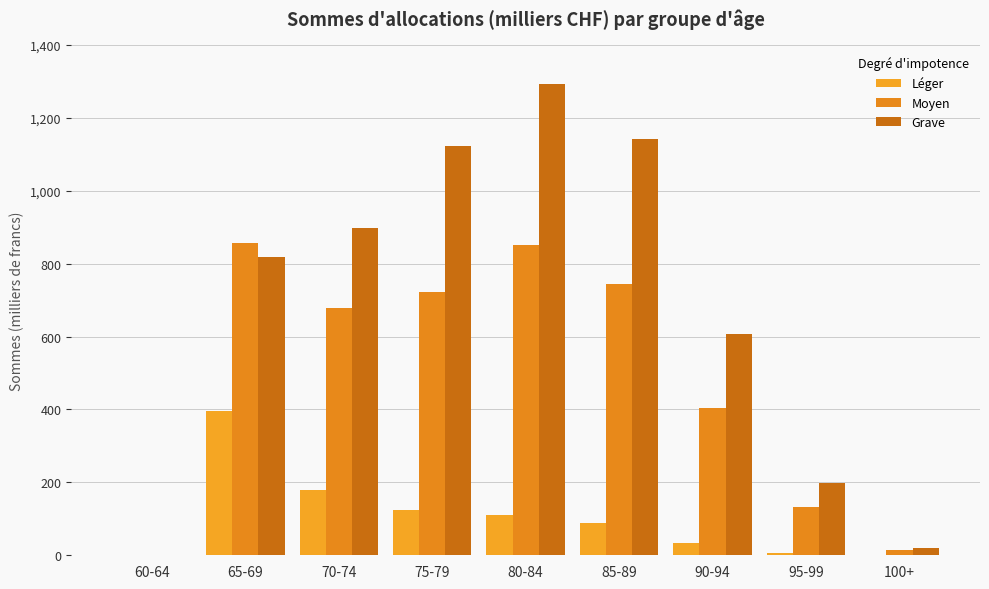

What is the difference between the second highest and minimum values in the Moyen series?

851